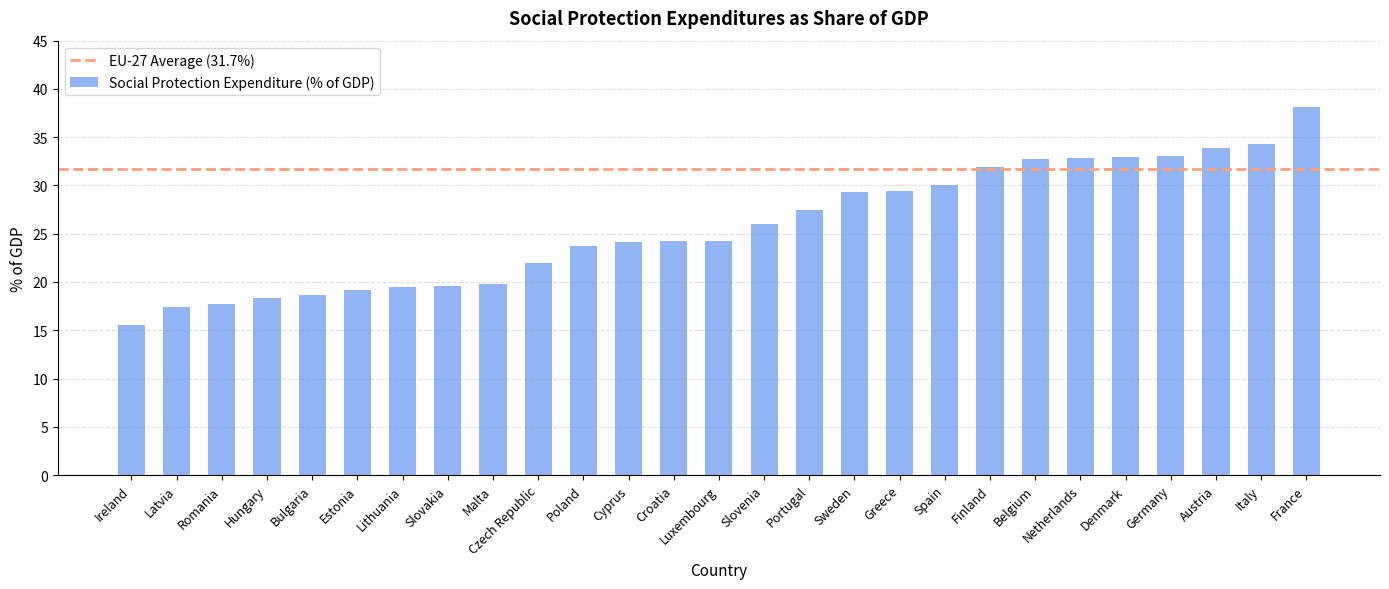

True or false: the data shows 29.4 at Greece.

True